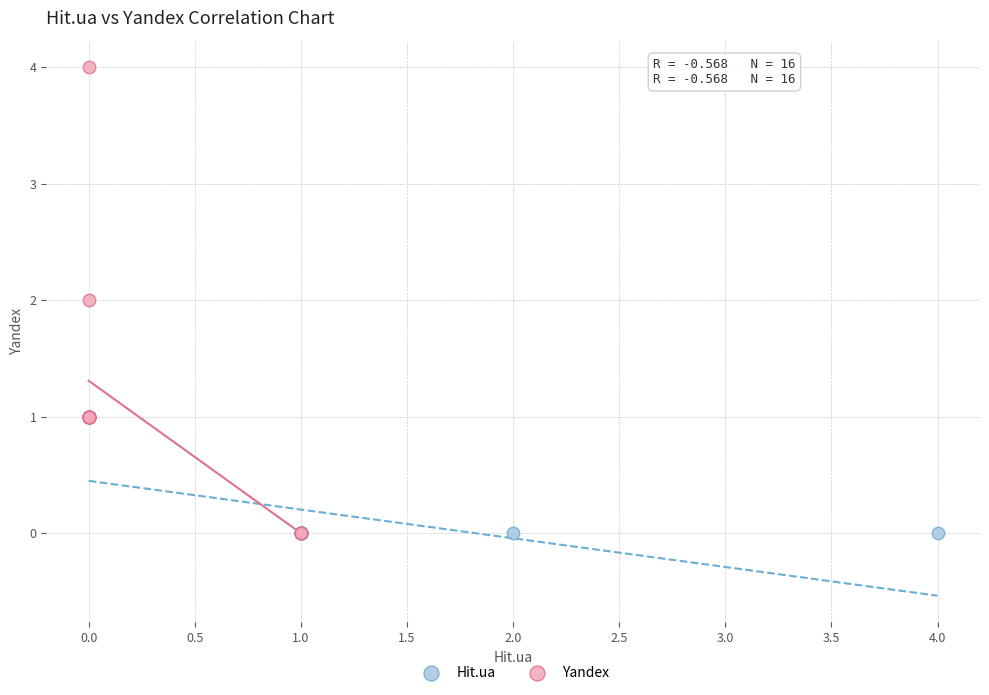

Which series has the largest Y range (max minus min)?

Yandex